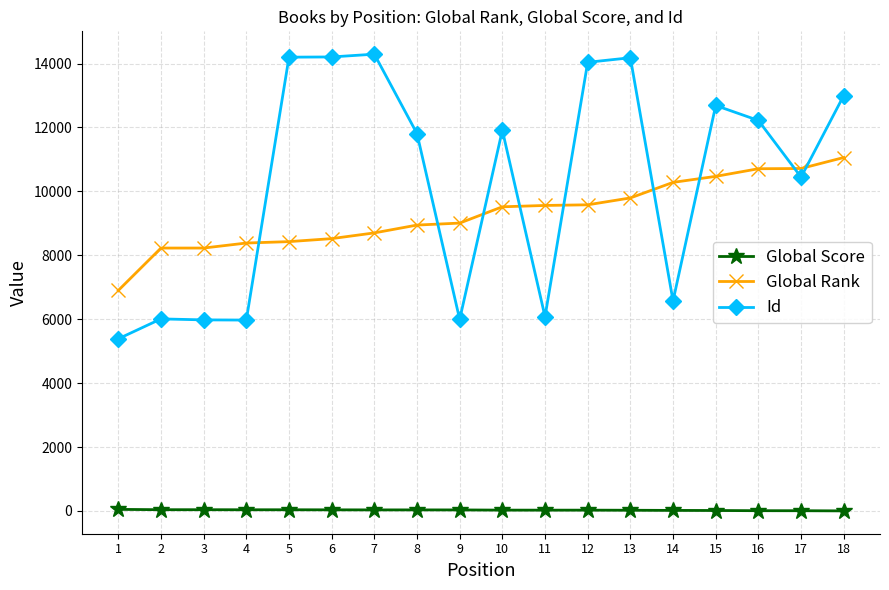

What is the approximate value of Global Score at 8, to the nearest 10?

30